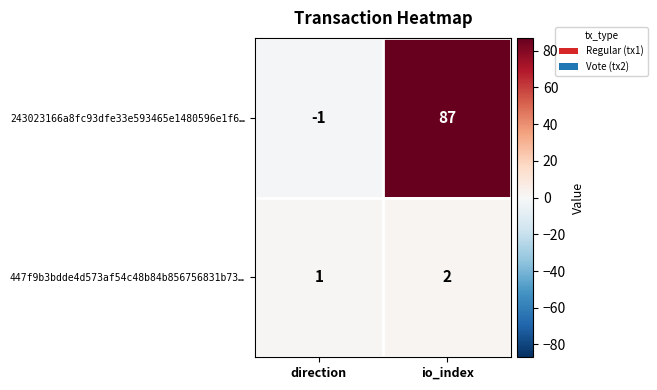

Is the value of 243023166a8fc93dfe33e593465e1480596e1f6… at direction greater than the value of 447f9b3bdde4d573af54c48b84b856756831b73… at direction?

No